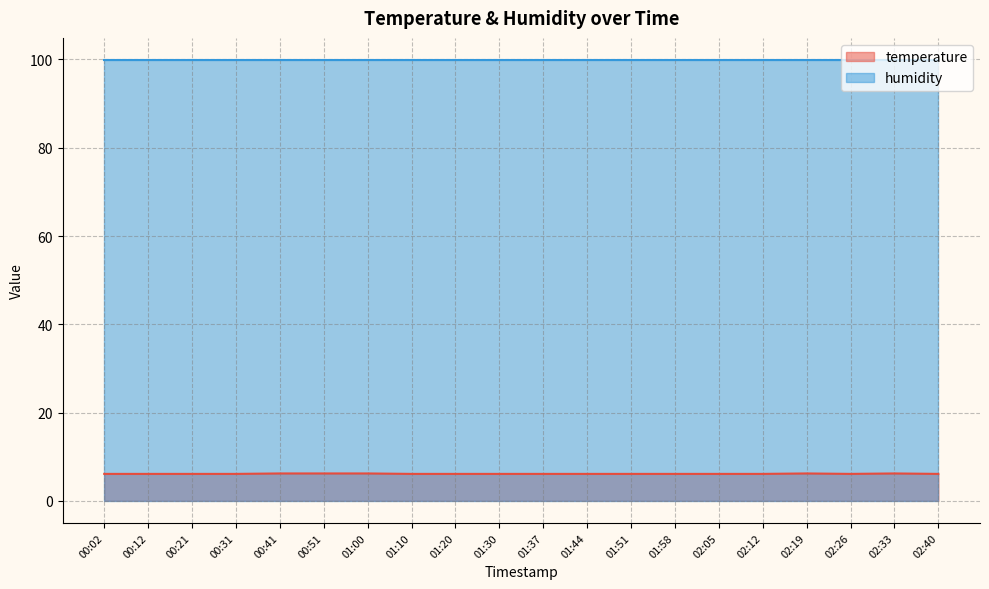

True or false: humidity and temperature intersect in this chart.

False